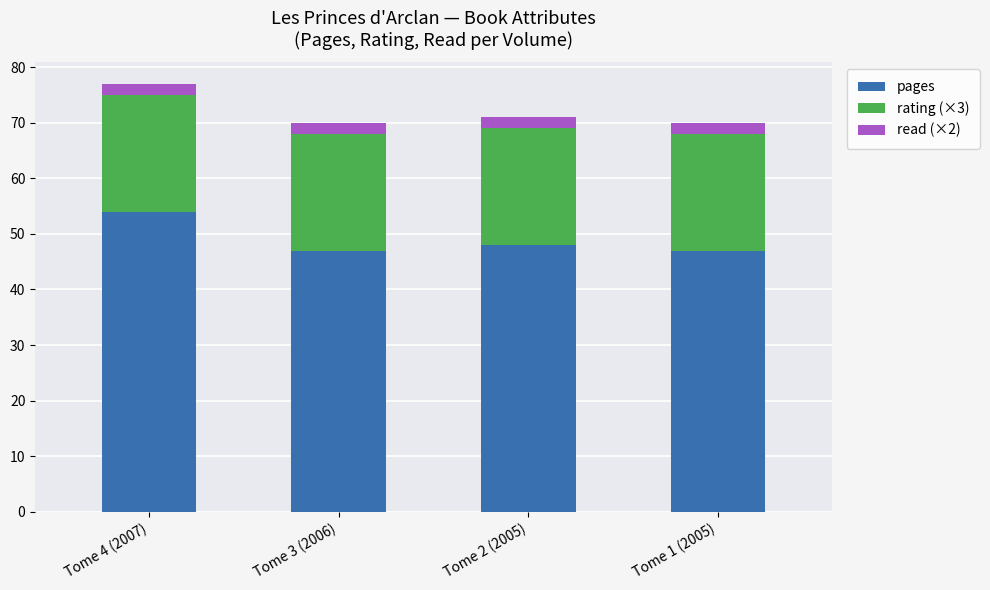

What is the difference between the pages values at Tome 1 (2005) and Tome 4 (2007)?

7